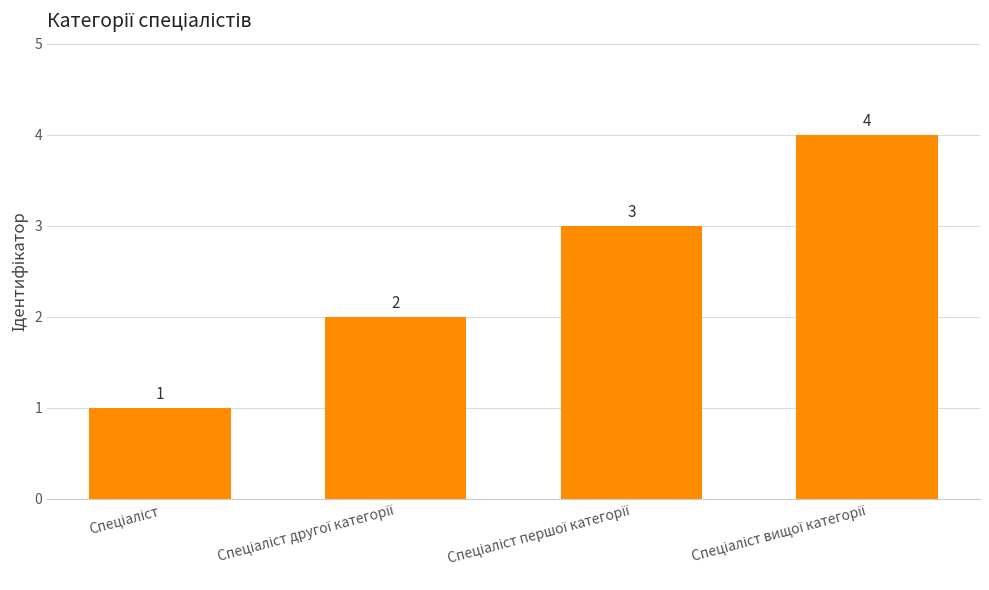

Does the chart contain stacked bars?

No